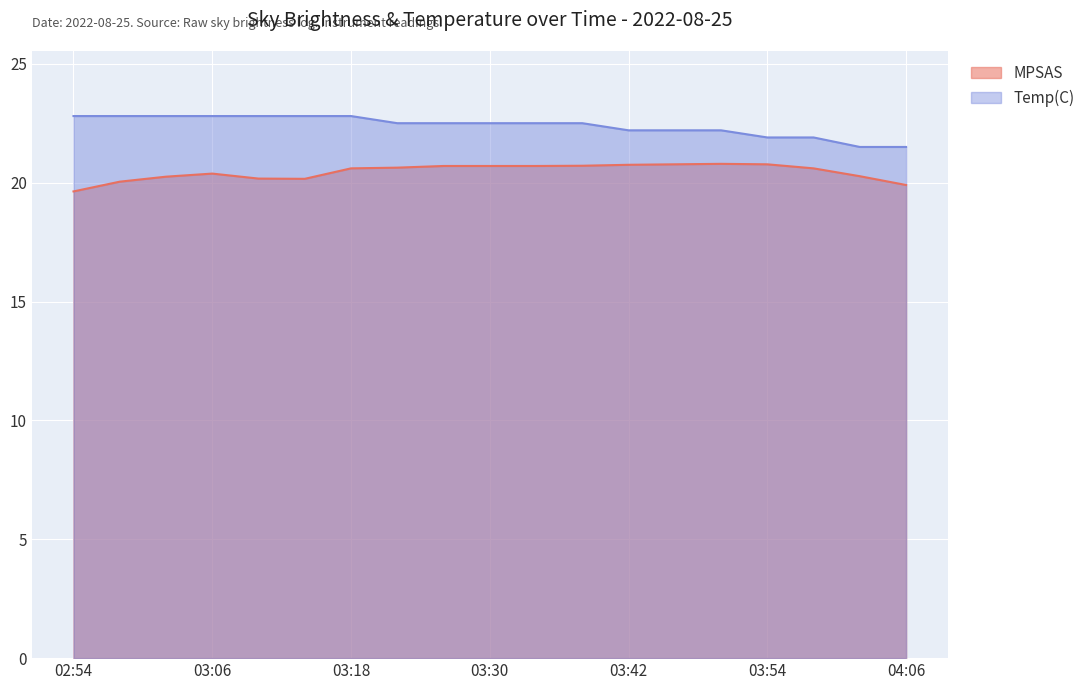

Read the Temp(C) value at 03:58.

21.9